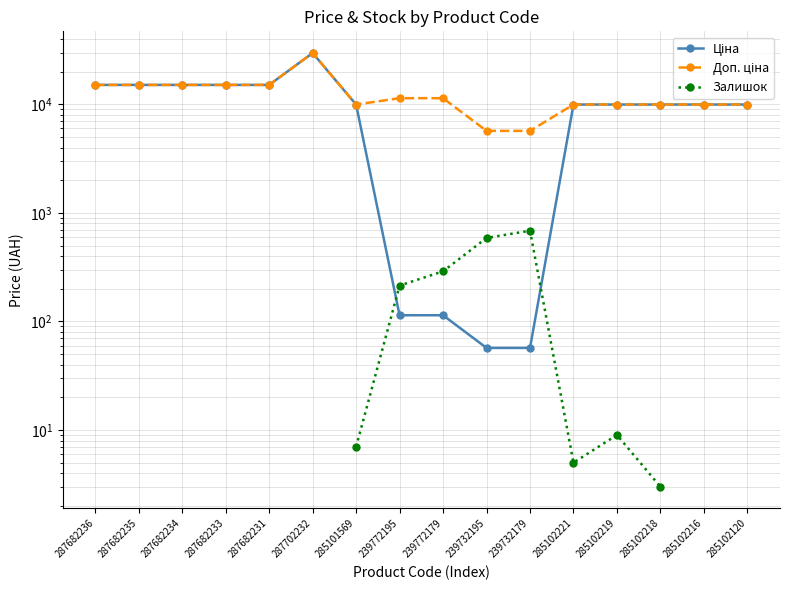

What are all the series names shown in the legend?

Ціна, Доп. ціна, Залишок